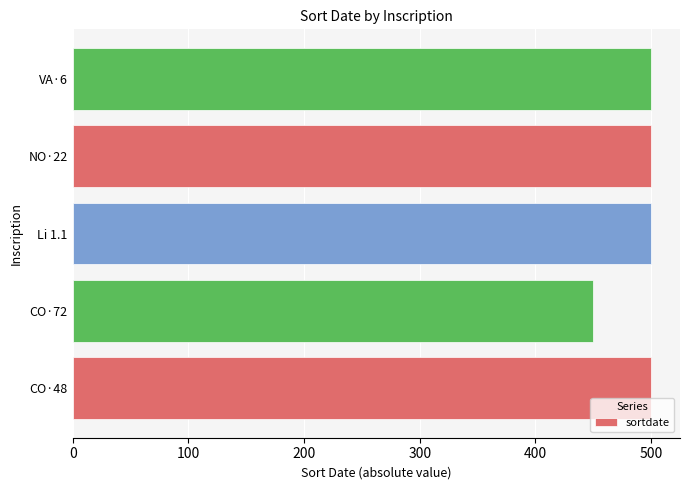

True or false: the data shows 107 at CO·72.

False